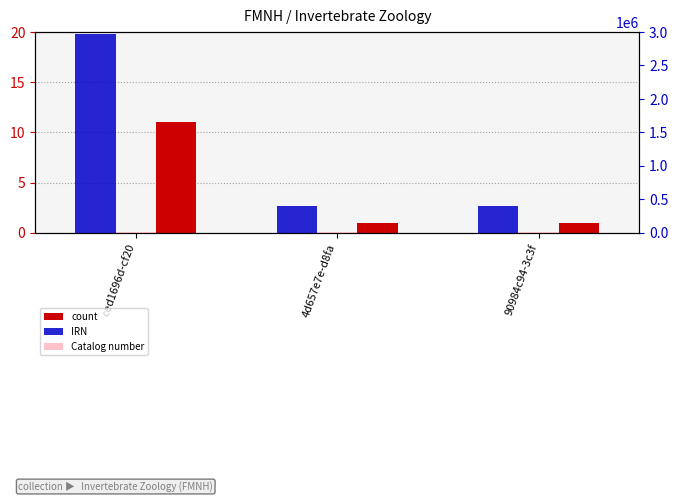

Reading left to right, what are all the values shown in this chart?

count: ced1696d-cf20=11	4d657e7e-d8fa=1	90984c94-3c3f=1
IRN: ced1696d-cf20=2976738	4d657e7e-d8fa=405074	90984c94-3c3f=405725
Catalog number: ced1696d-cf20=15431	4d657e7e-d8fa=7940	90984c94-3c3f=8300